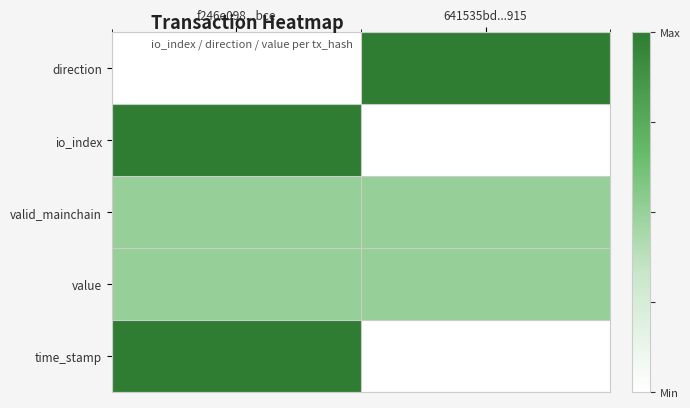

Reading right to left, what are all the values shown in this chart?

direction: 641535bd...915=1.0	f246e098...bce=0.0
io_index: 641535bd...915=0.0	f246e098...bce=1.0
valid_mainchain: 641535bd...915=0.5	f246e098...bce=0.5
value: 641535bd...915=0.5	f246e098...bce=0.5
time_stamp: 641535bd...915=0.0	f246e098...bce=1.0